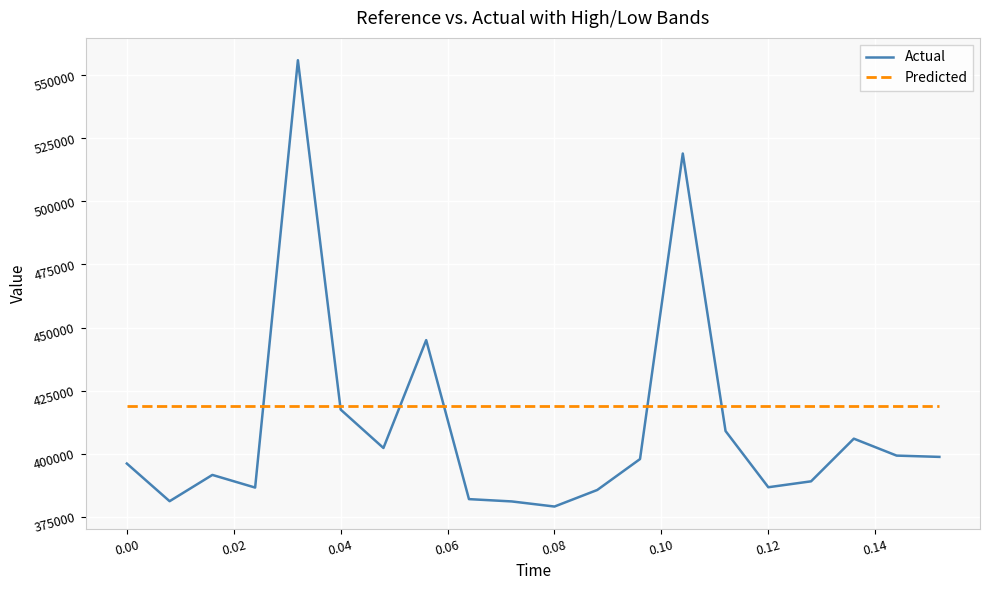

Rank the series by their average value, from highest to lowest.

Predicted, Actual